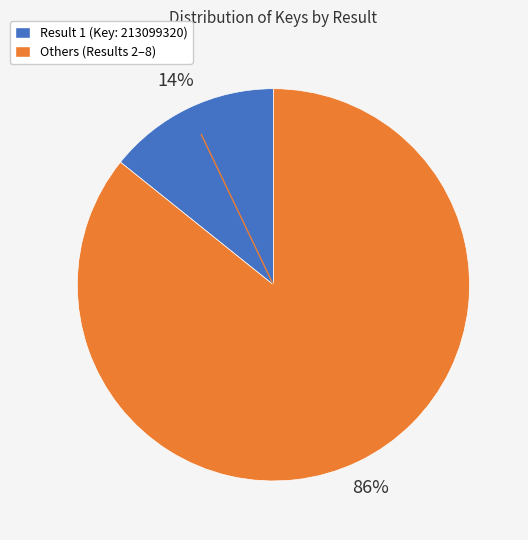

Is there any slice that represents more than half of the pie?

Yes